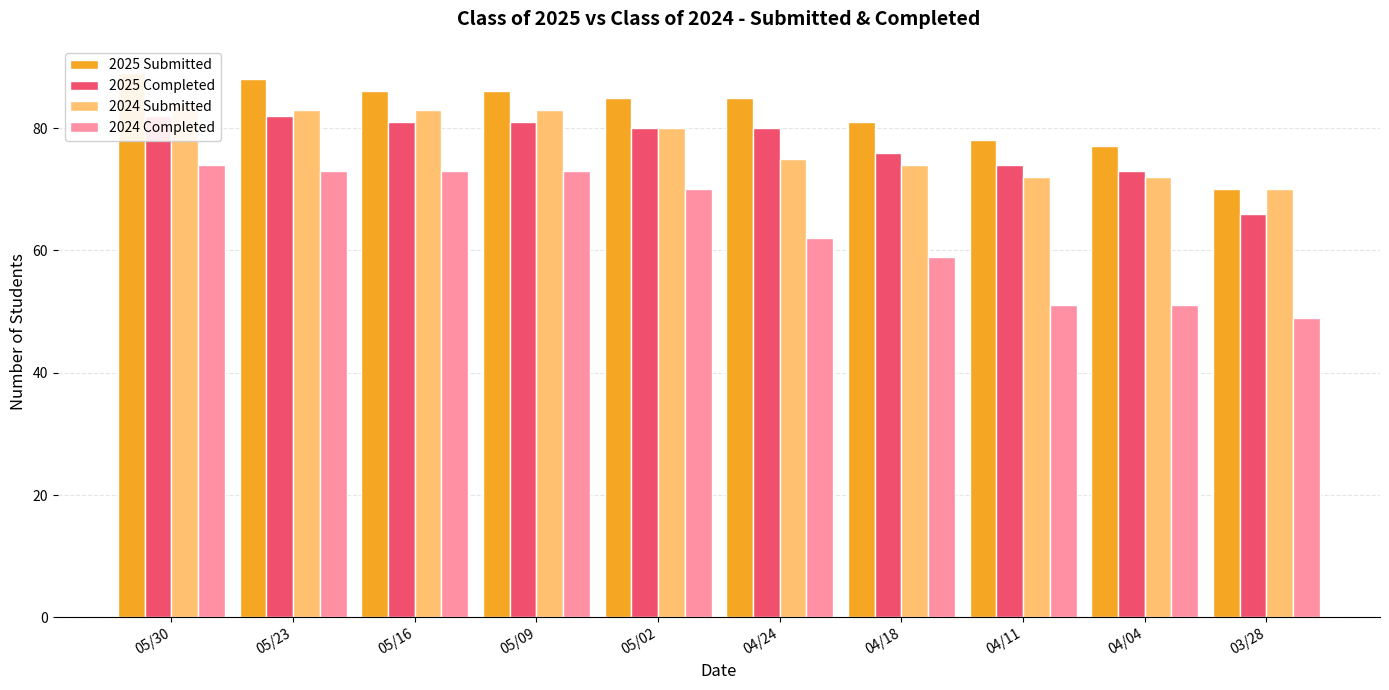

How many bars are there in each group?

4